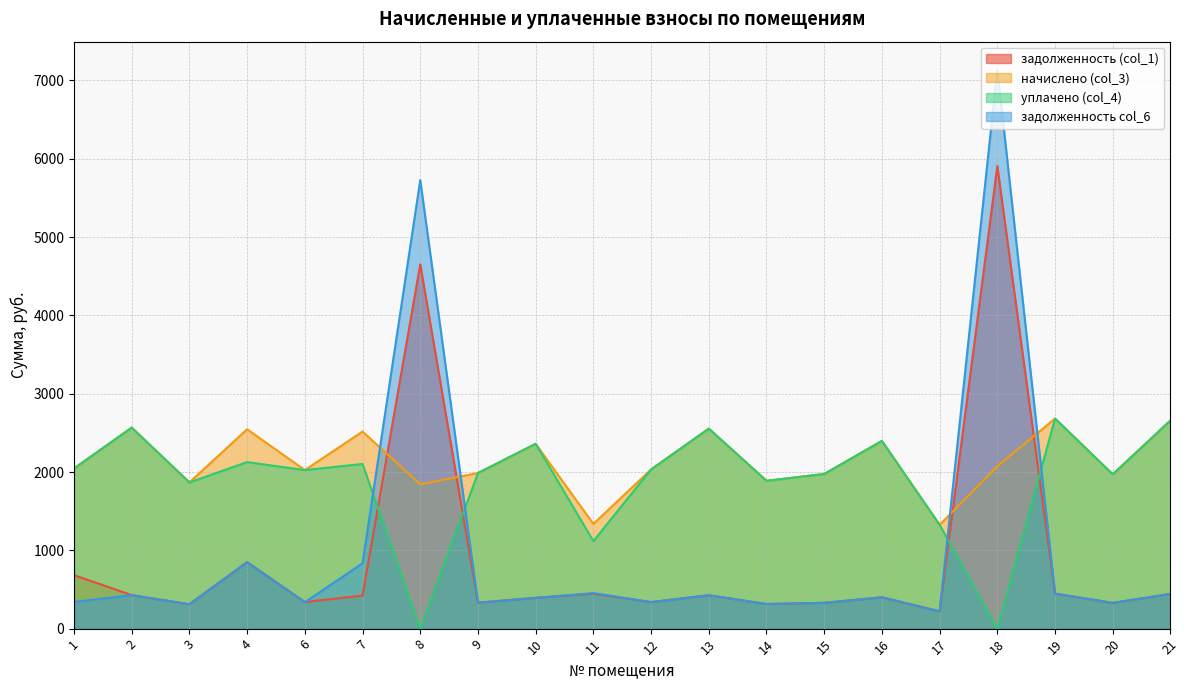

What is the difference between the highest and lowest values at 12?

1694.0